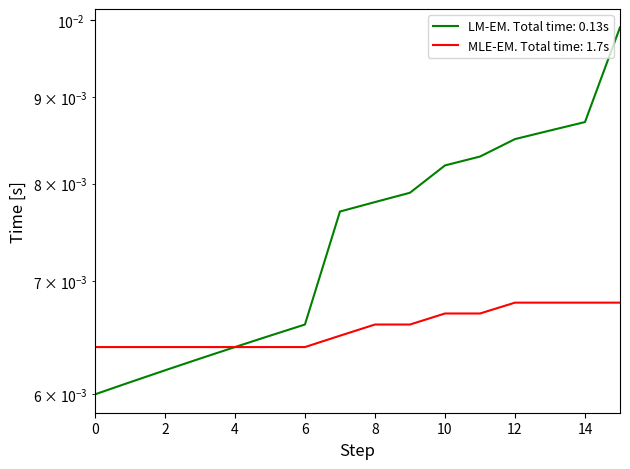

How many series are shown in this chart?

2